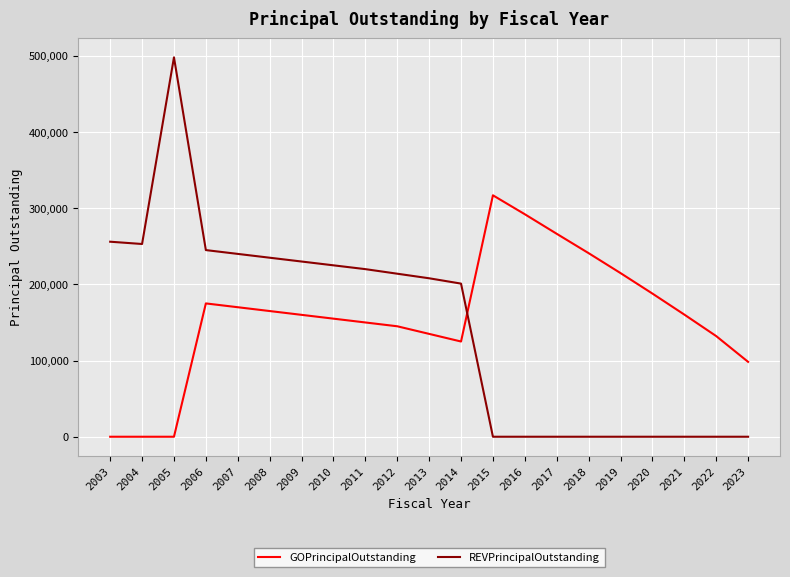

Between which two adjacent categories do REVPrincipalOutstanding and GOPrincipalOutstanding first intersect?

2014 and 2015